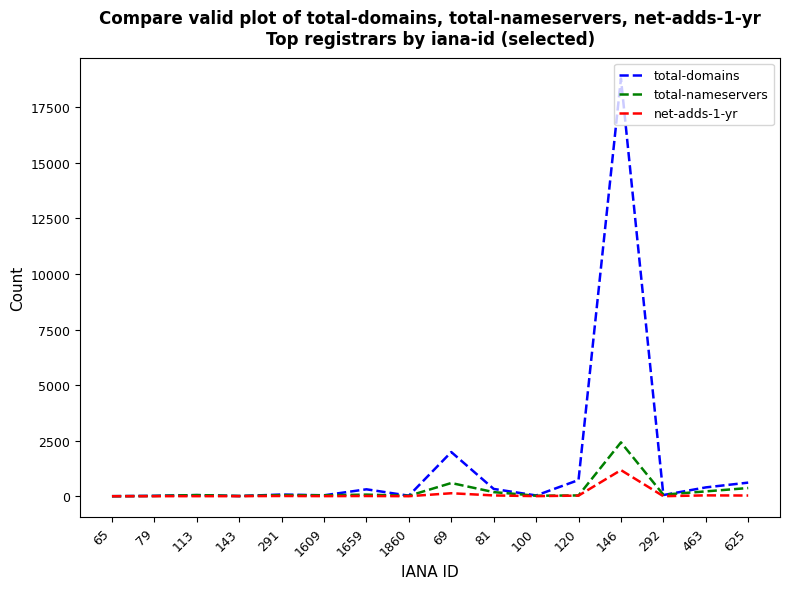

List the series in order of their peak value, highest first.

total-domains, total-nameservers, net-adds-1-yr